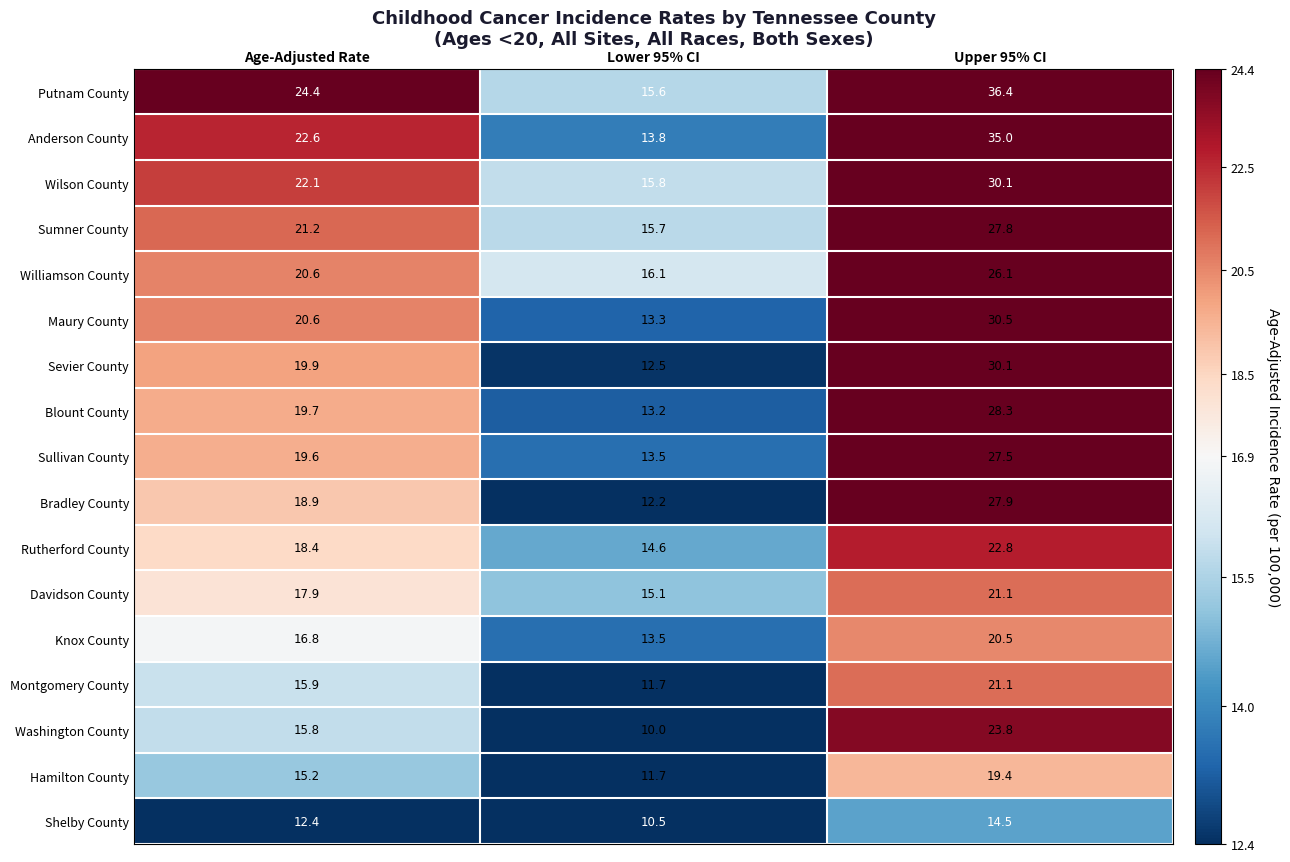

Is it true that Montgomery County equals 18.8 at Lower 95% CI?

False